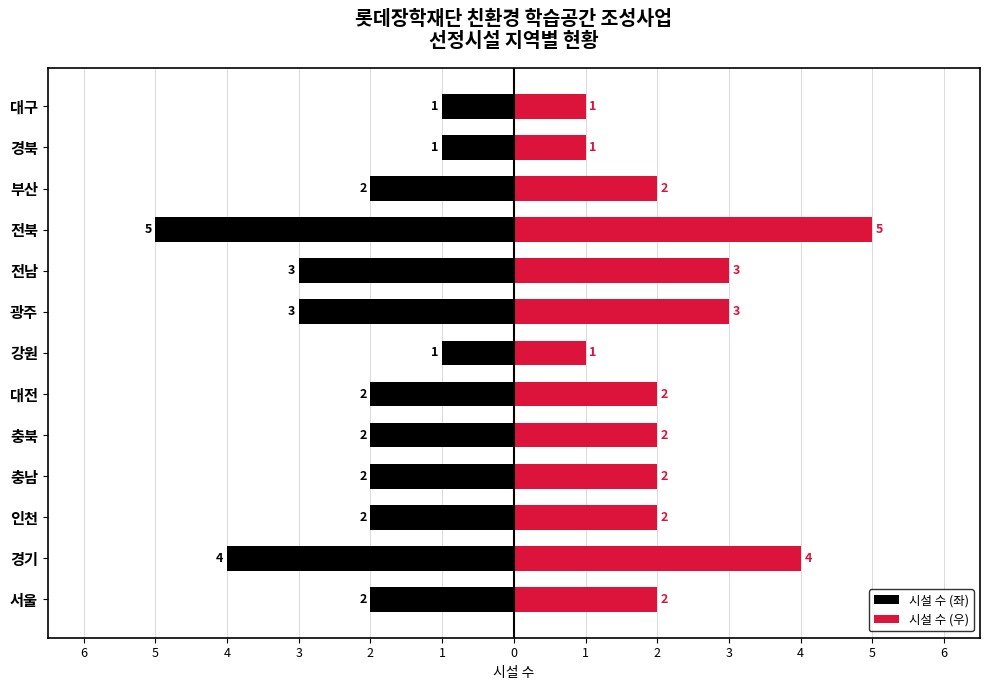

What is the difference between the maximum and minimum values in the 시설 수 (우) series?

4